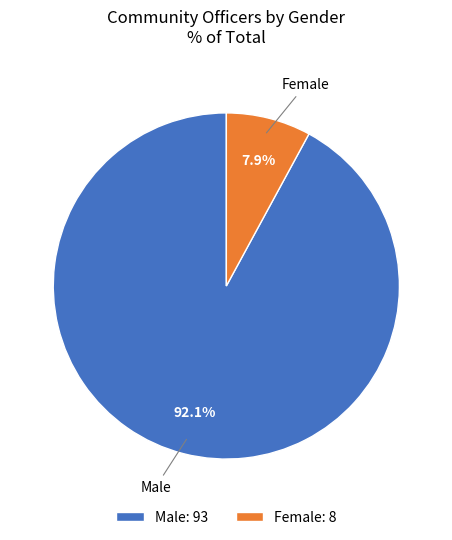

Count the number of slices in the pie.

2